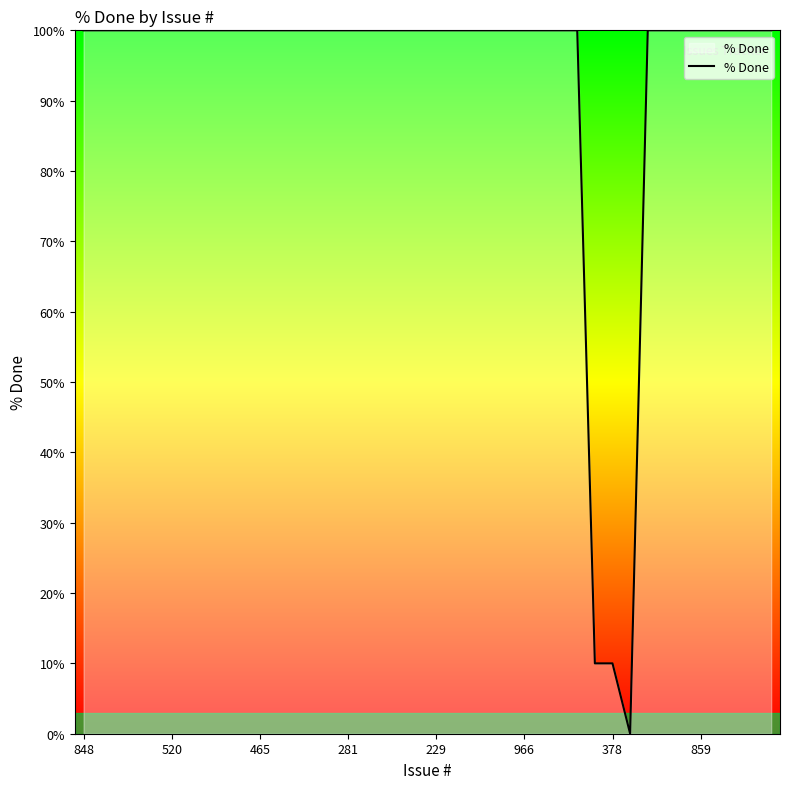

What is the greatest value displayed?

100